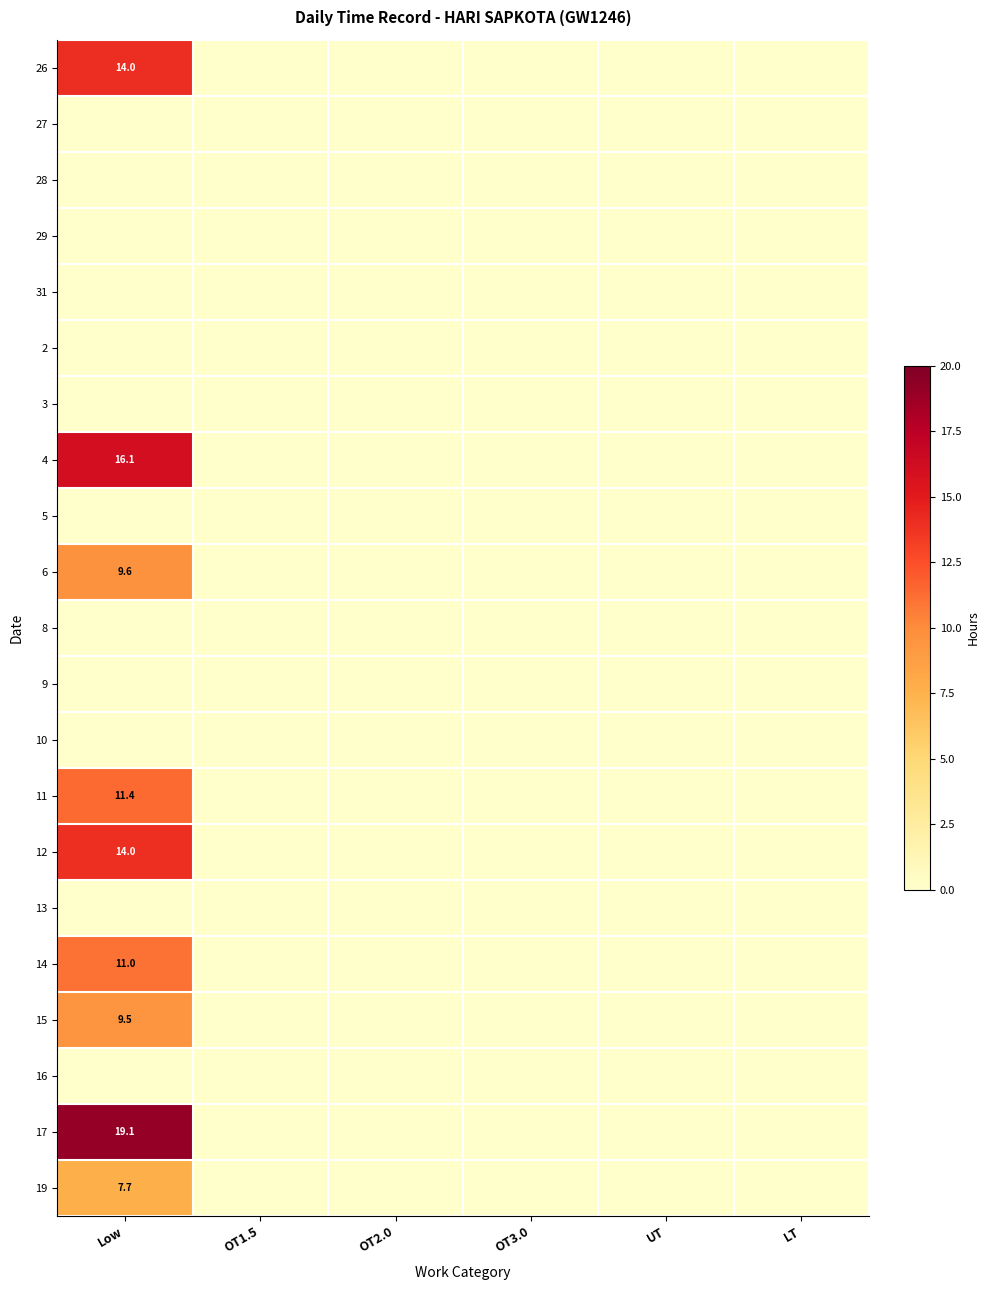

At which category is the sum across all series the highest?

Low